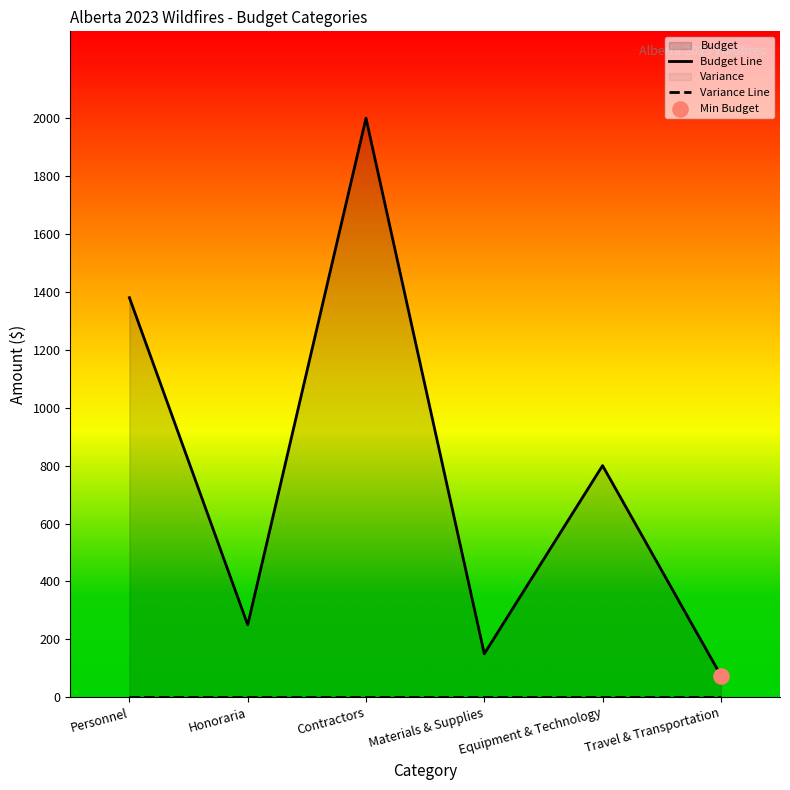

At how many categories does at least one series exceed 1280?

2